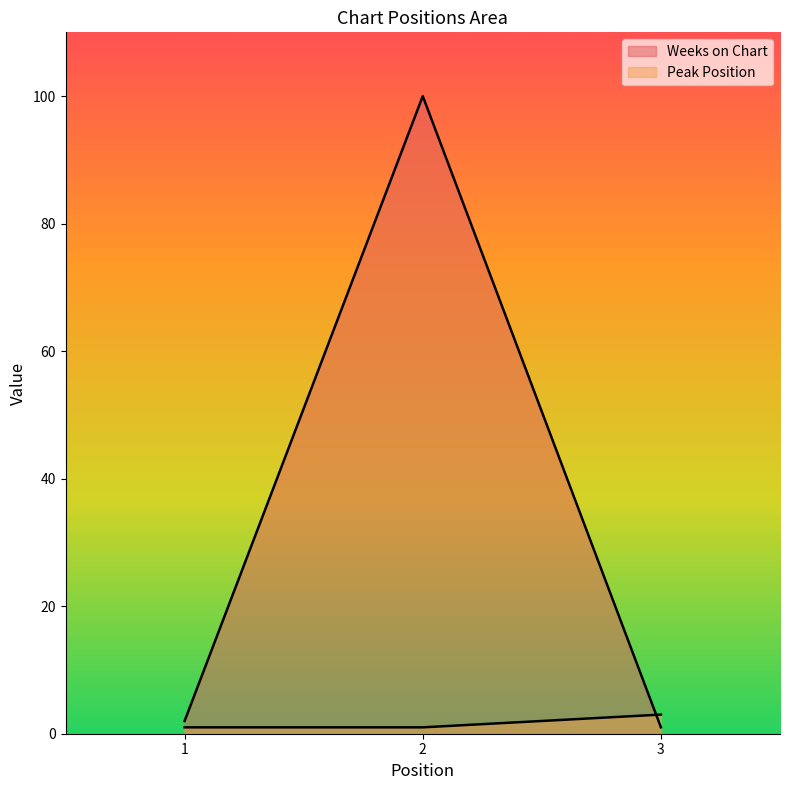

What is the minimum value shown in the chart?

1